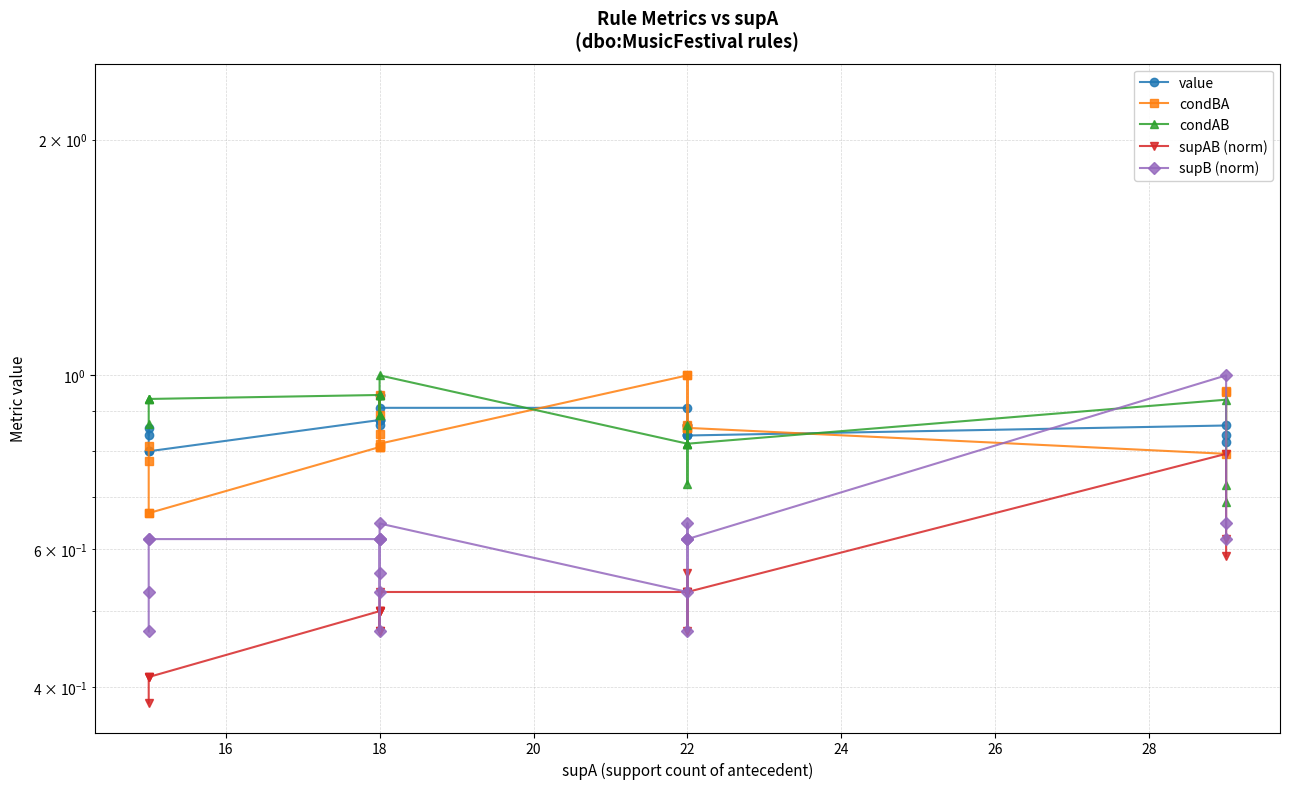

How many series are shown in this chart?

5